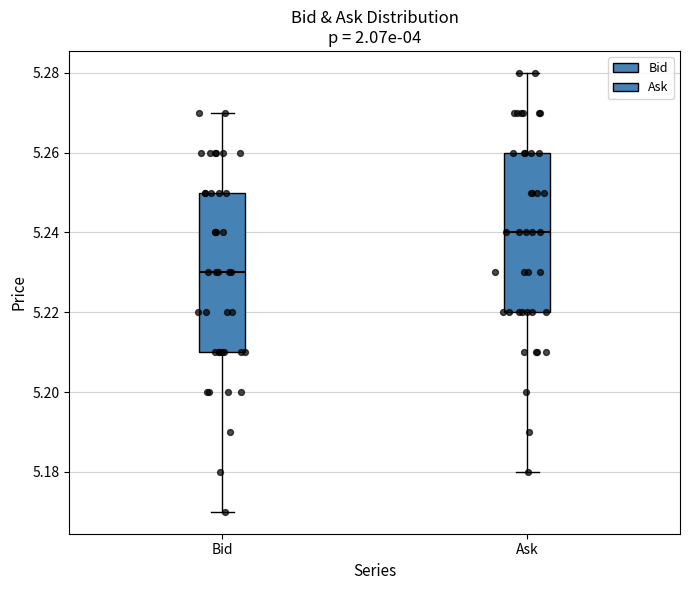

Where is the upper edge of the box for Bid on the y-axis? The values are not printed on the chart, so give them approximately, as read against the axis.

5.25